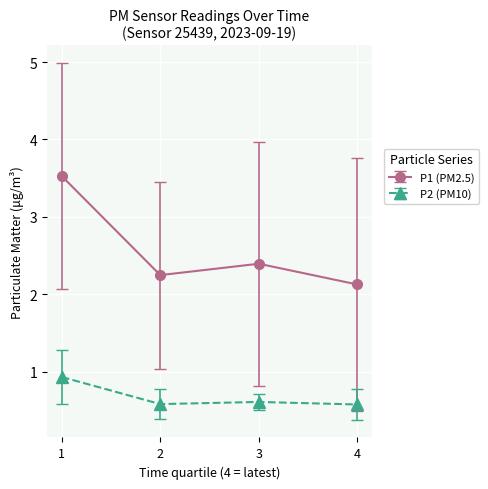

List the series in order of their peak value, lowest first.

P2 (PM10), P1 (PM2.5)